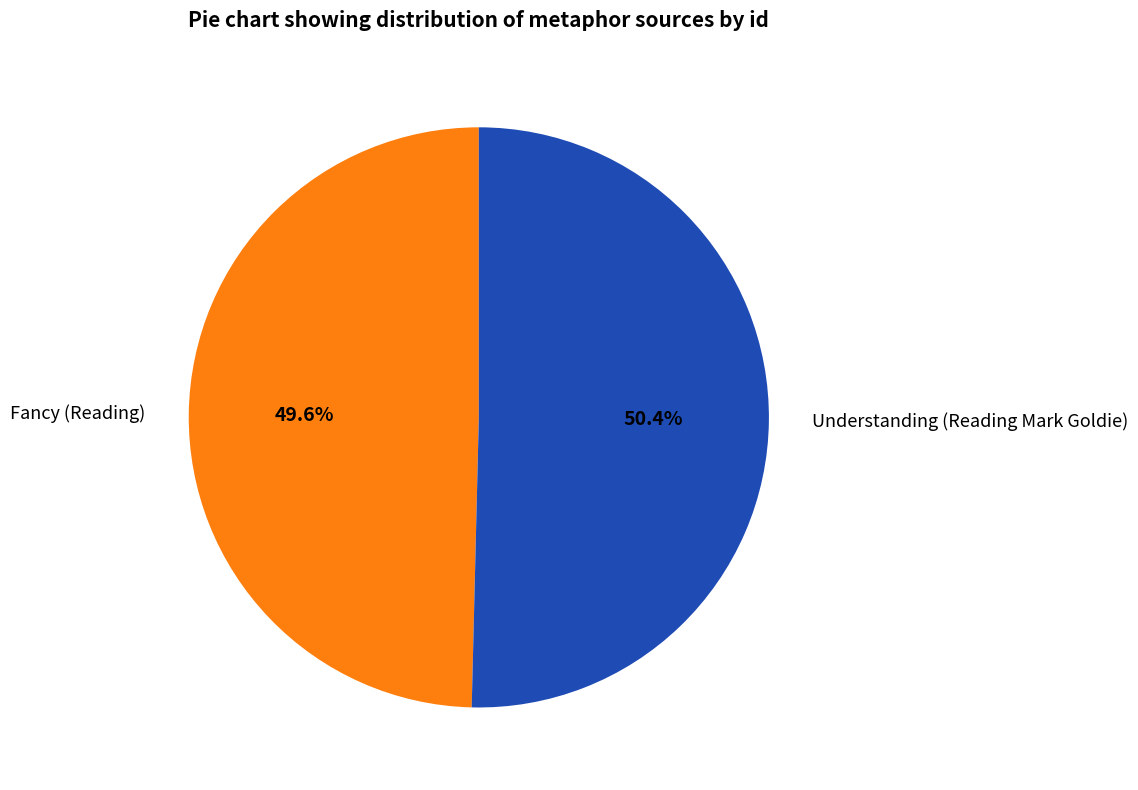

Combined, do Fancy (Reading) and Understanding (Reading Mark Goldie) account for over 50%?

Yes